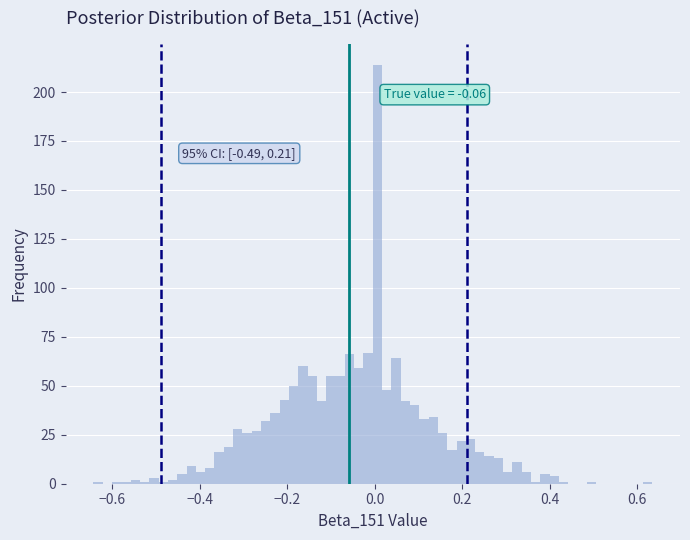

Read against the x-axis, roughly where is the centre of the tallest bar?

0.00